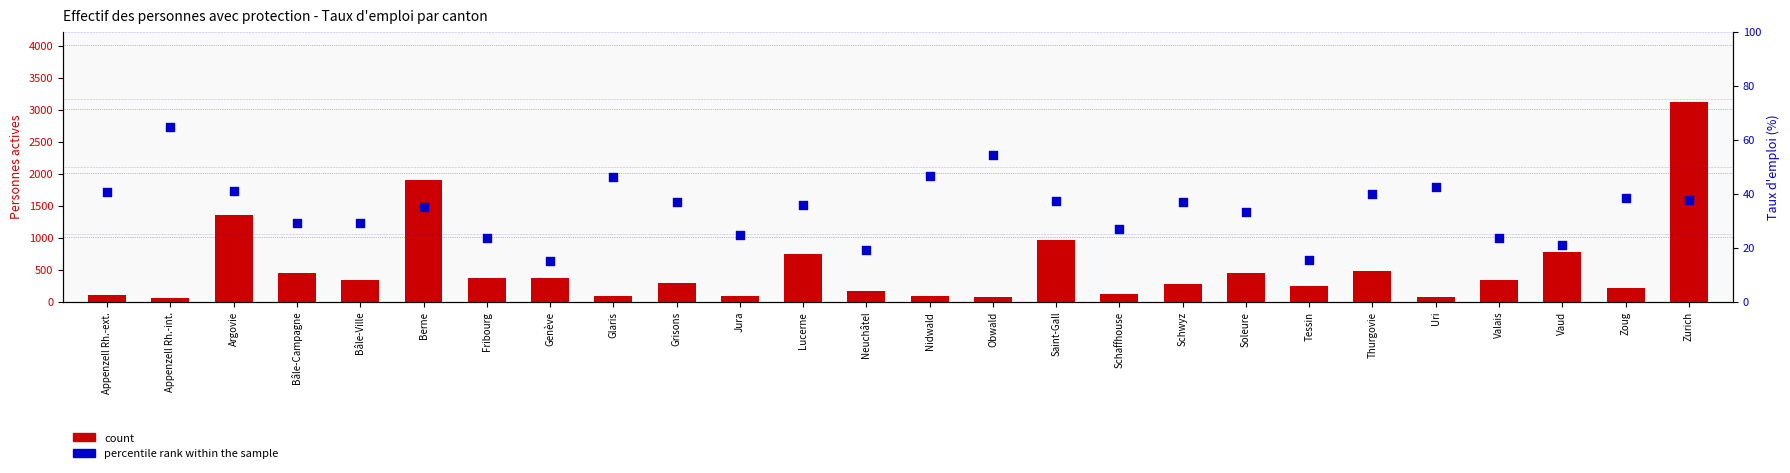

Which series has the largest Y range (max minus min)?

count